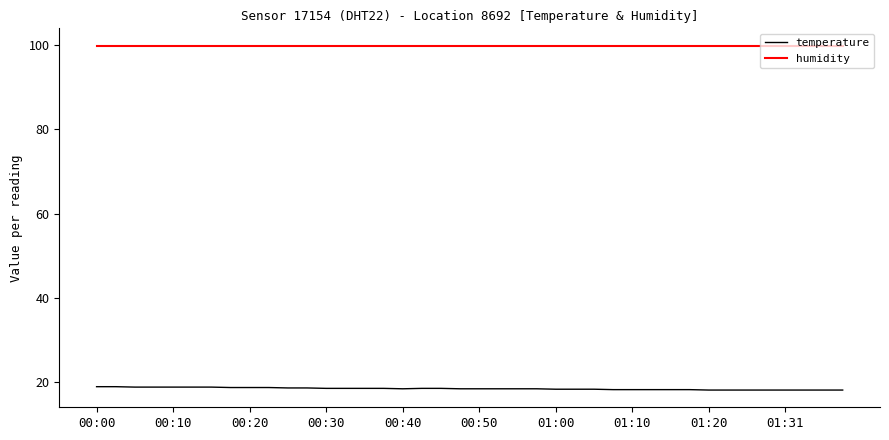

Count the number of categories in the chart.

40